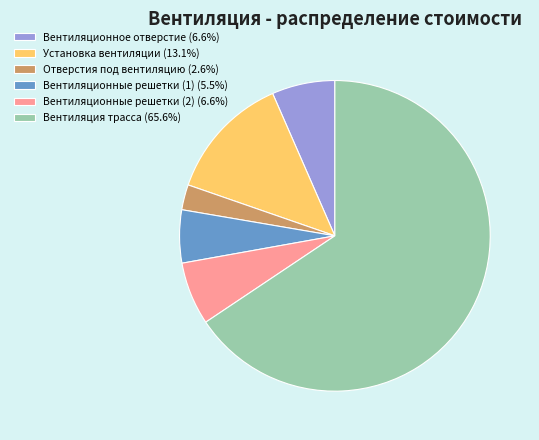

Does Вентиляционные решетки (1) (5.5%) represent more than half of the total?

No